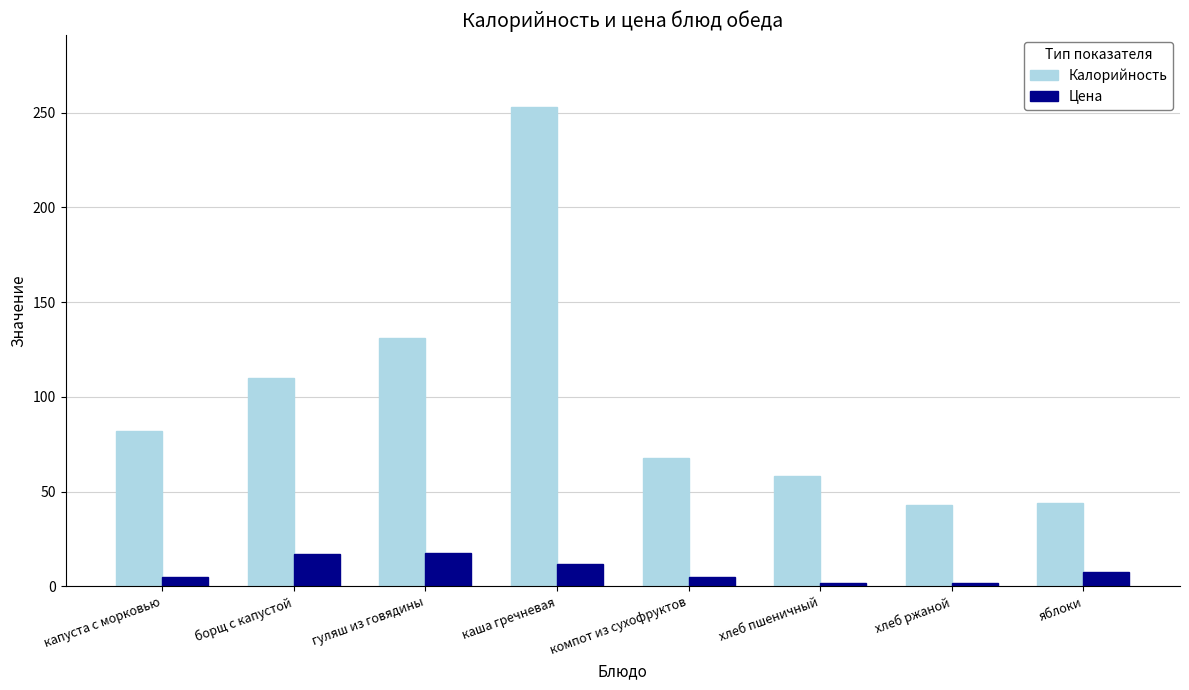

What is the sum of all Цена values?

67.6